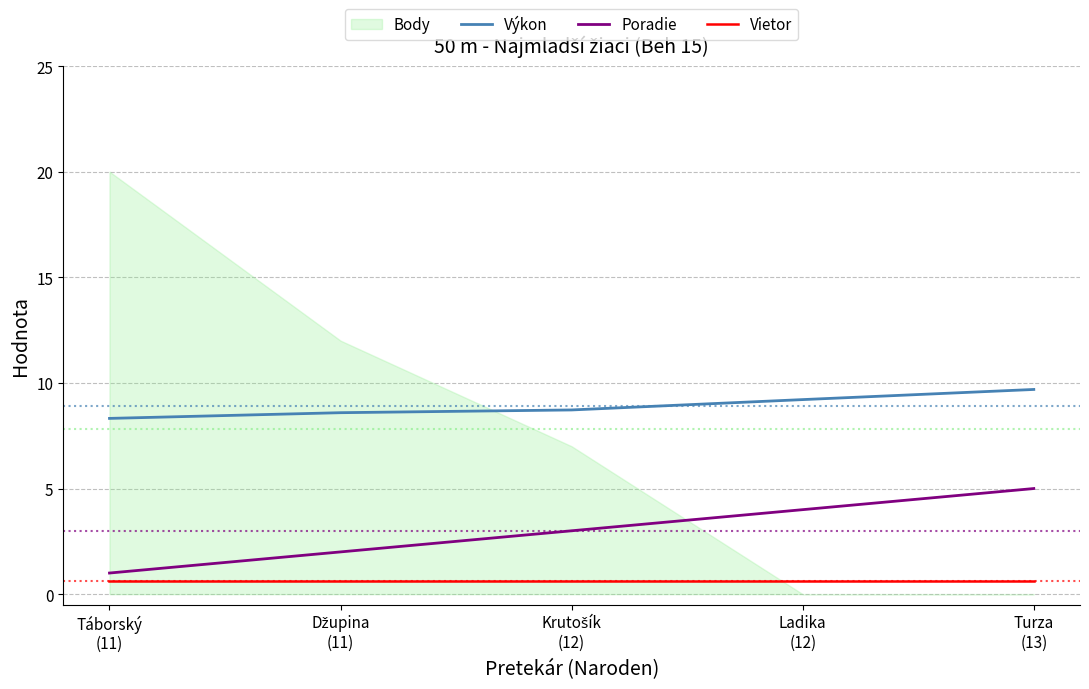

True or false: Vietor and Výkon cross at least once.

False